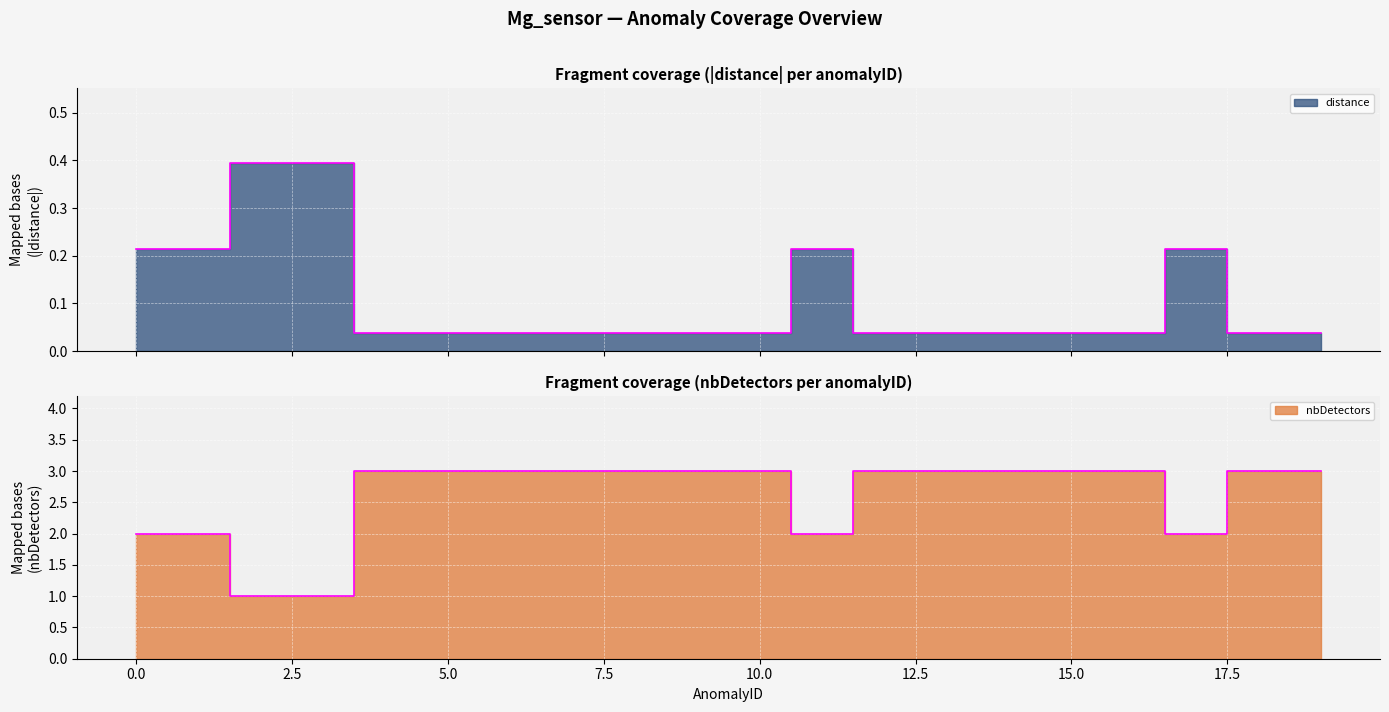

True or false: distance and nbDetectors cross at least once.

False